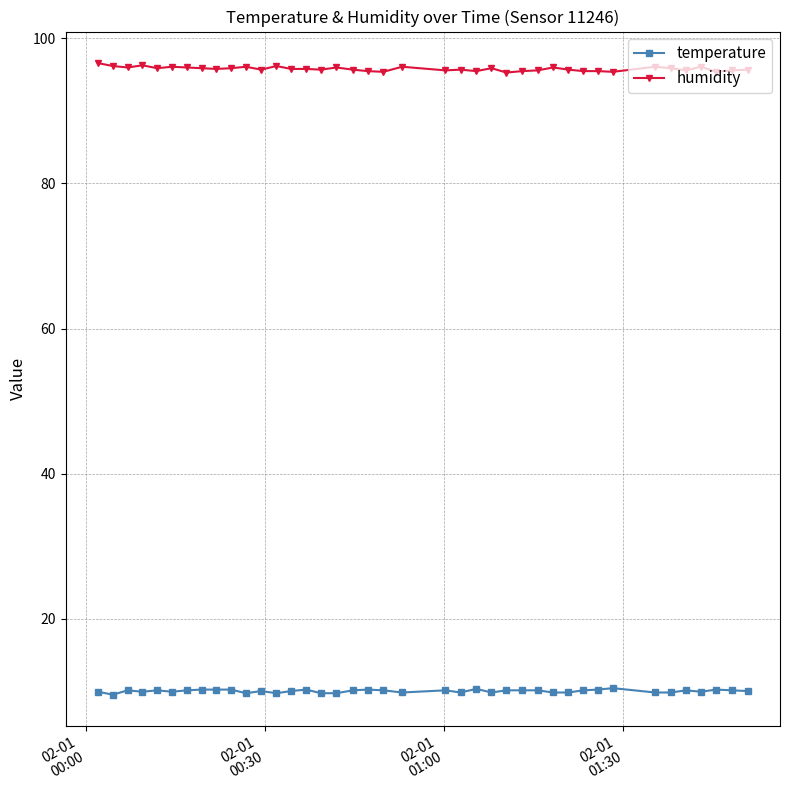

What is the sum of all humidity values?

3832.3